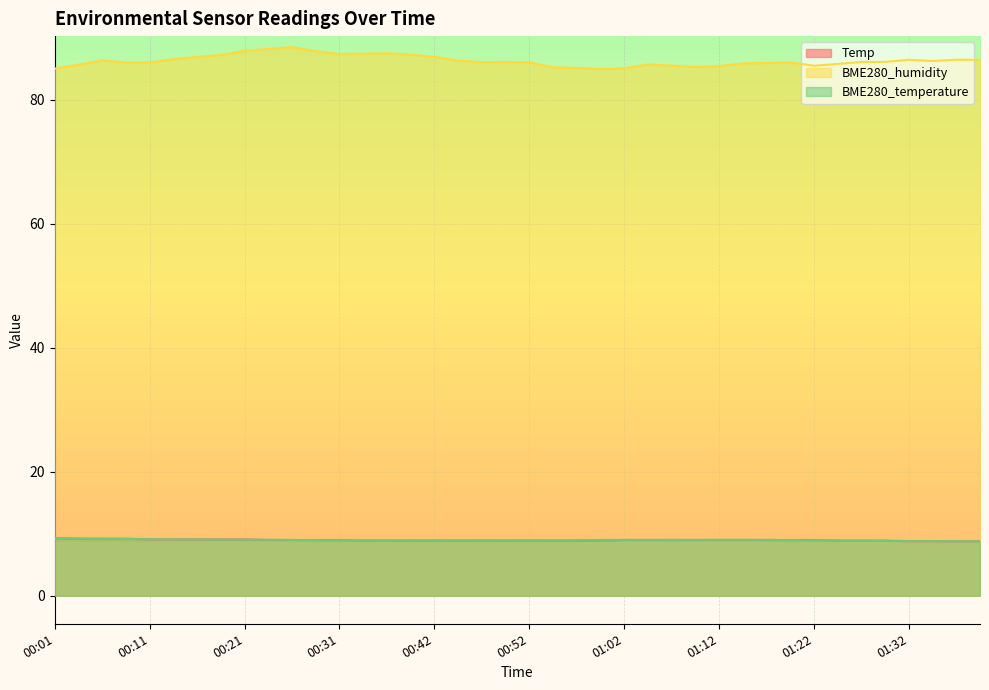

Which category has the highest value in the Temp series?

00:01